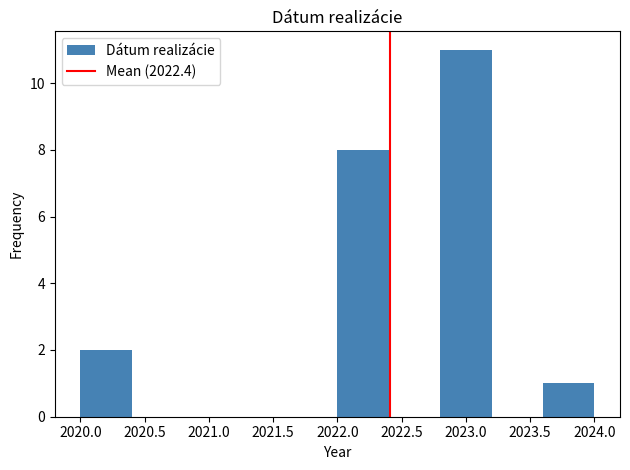

Reading left to right, transcribe this chart: for each bar, give the range it covers on the x-axis and its height. The values are not printed on the chart, so give them approximately, as read against the axis.

2020.0 to 2020.4: 2
2020.4 to 2020.8: 0
2020.8 to 2021.2: 0
2021.2 to 2021.6: 0
2021.6 to 2022.0: 0
2022.0 to 2022.4: 8
2022.4 to 2022.8: 0
2022.8 to 2023.2: 11
2023.2 to 2023.6: 0
2023.6 to 2024.0: 1